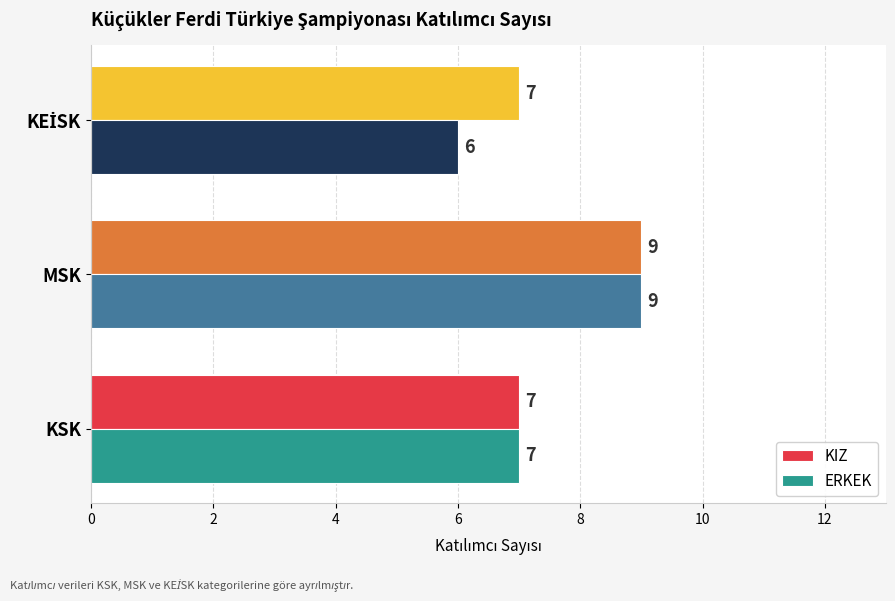

What are all the series names shown in the legend?

KIZ, ERKEK